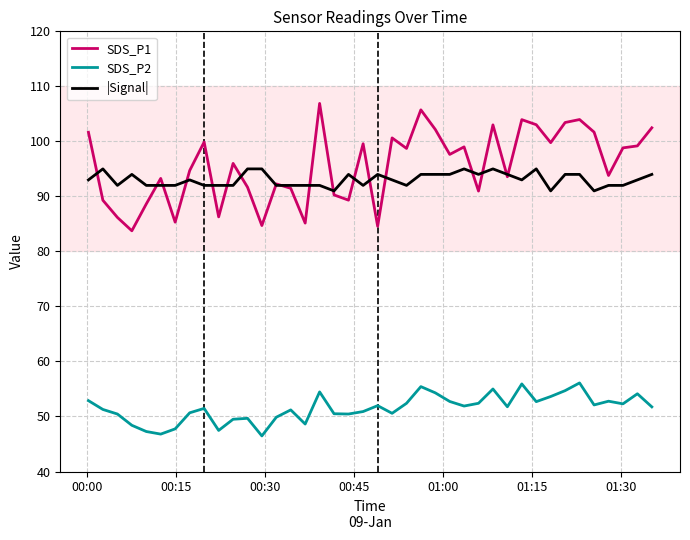

What is the maximum value for SDS_P2?

56.1